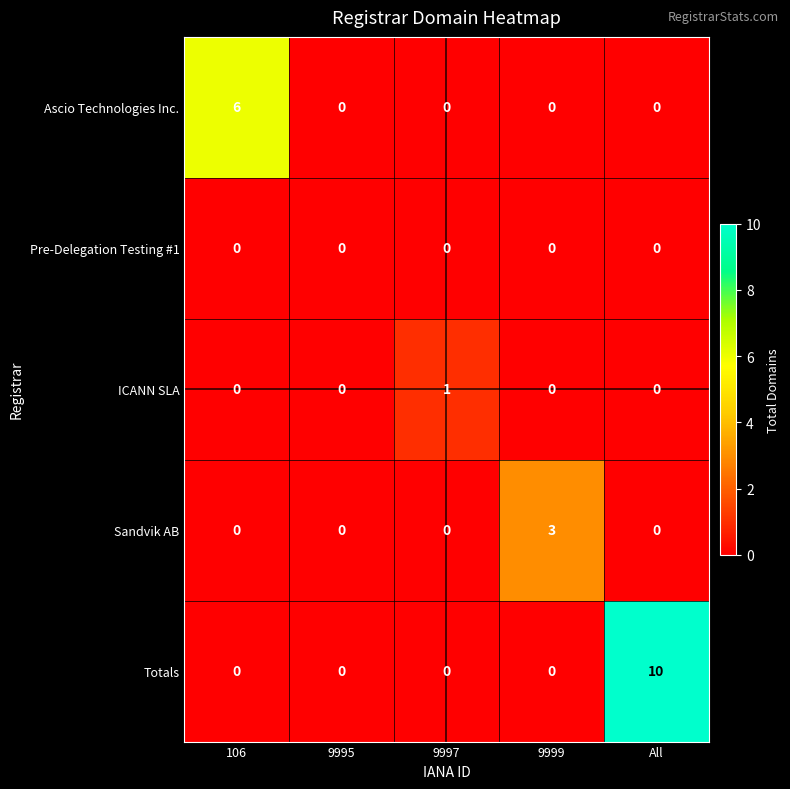

Which category has the highest value in the Ascio Technologies Inc. series?

106